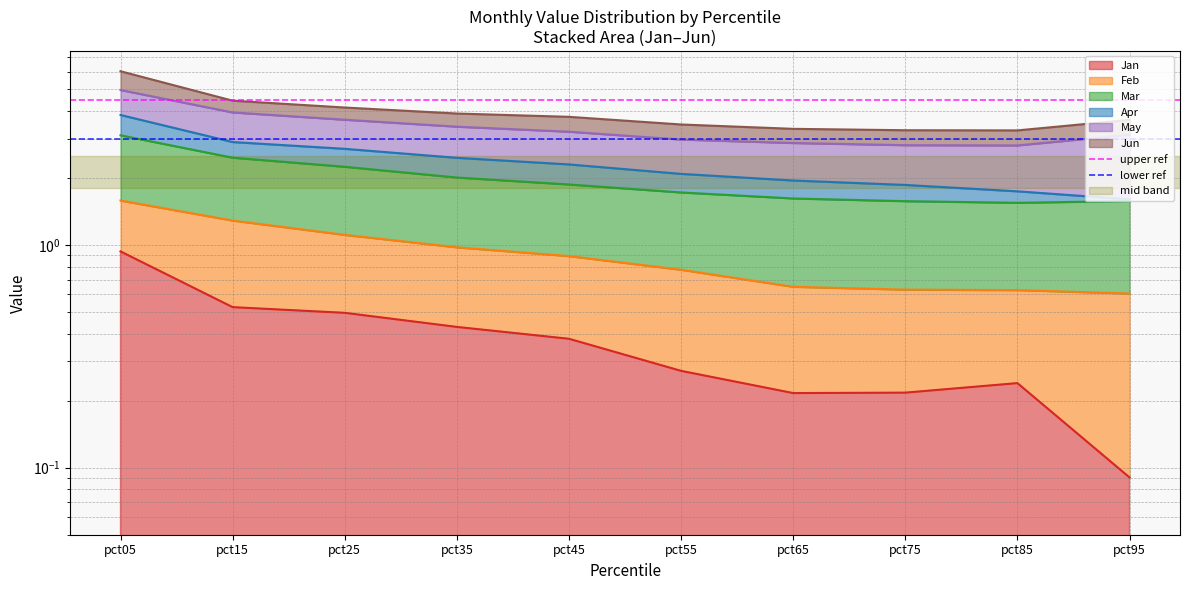

What is the lowest value of the lower ref series?

3.0